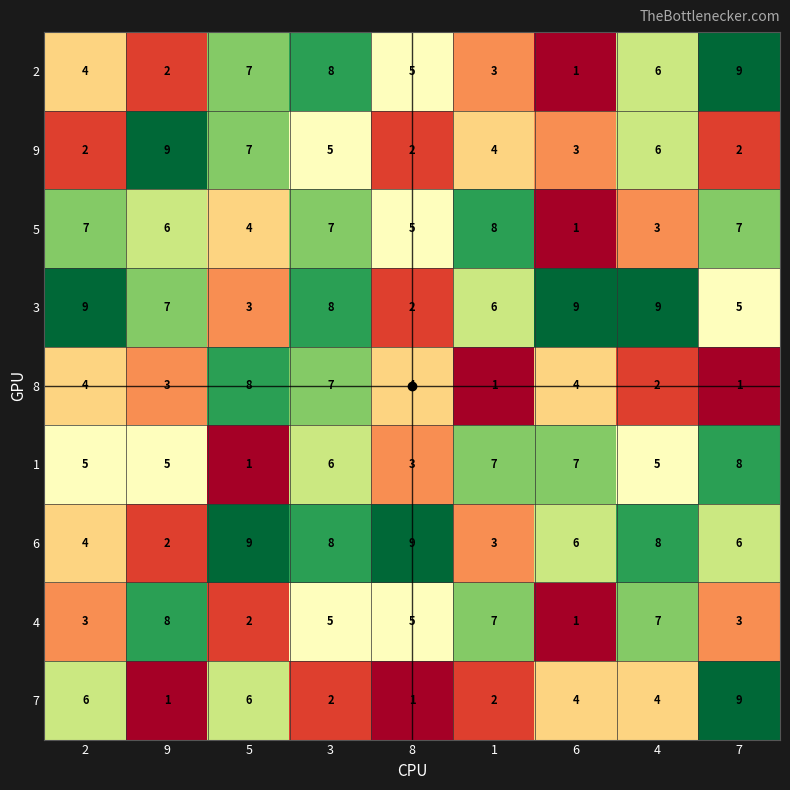

How many series are shown in this chart?

9